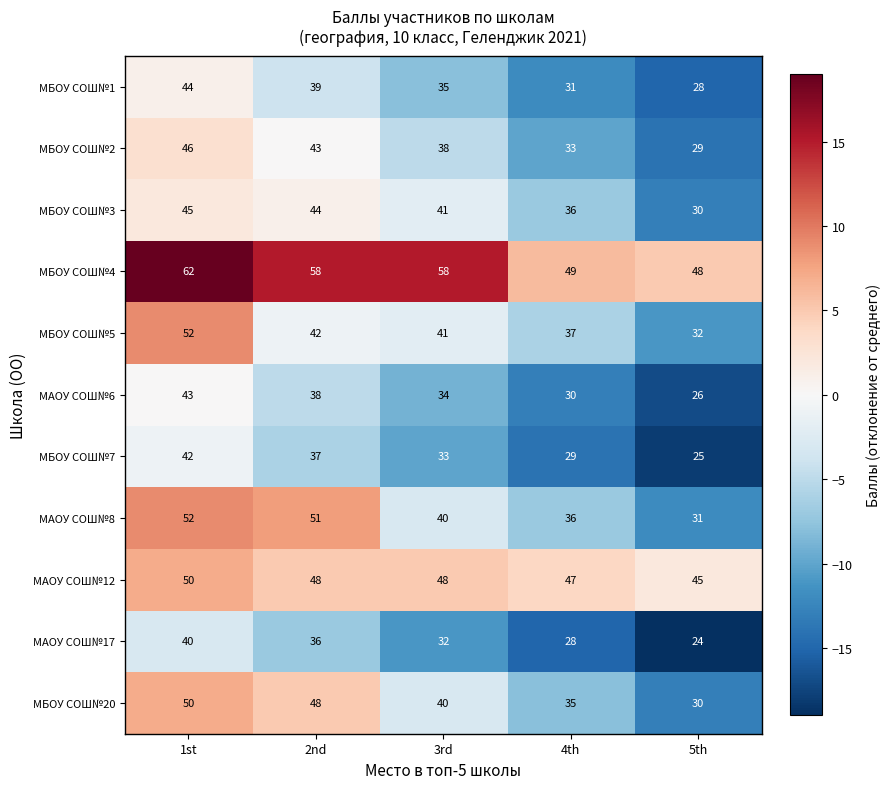

What is the average value of the МАОУ СОШ№8 series?

42